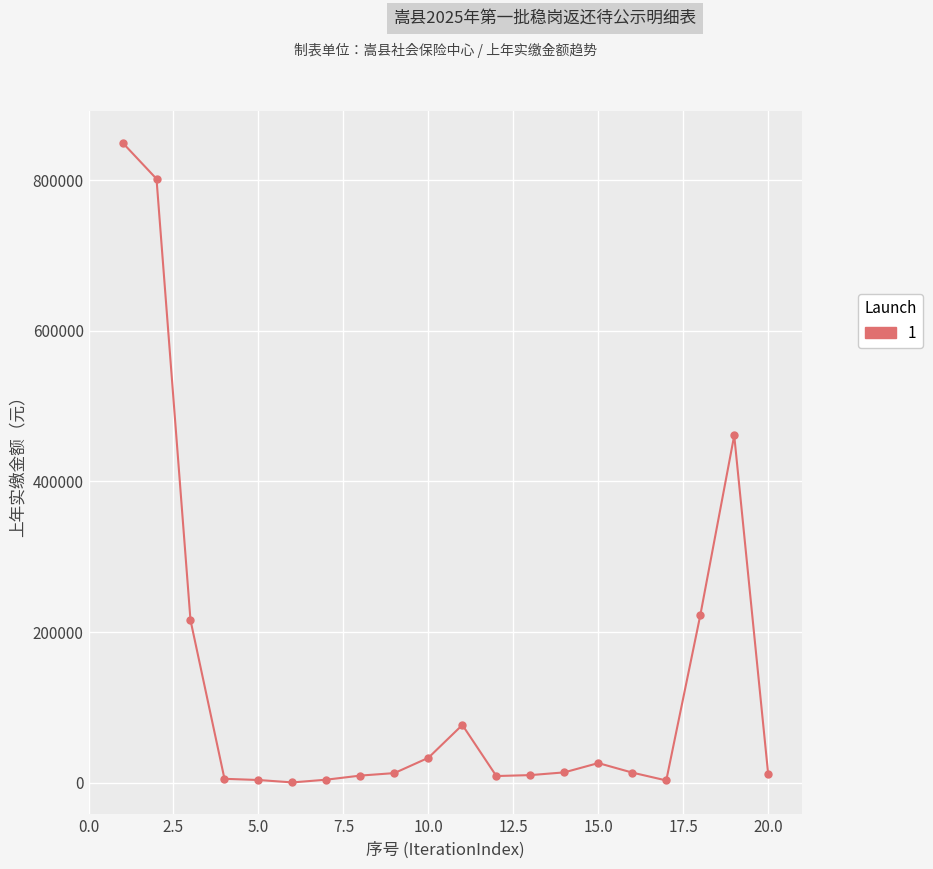

What is the average value?

139195.9